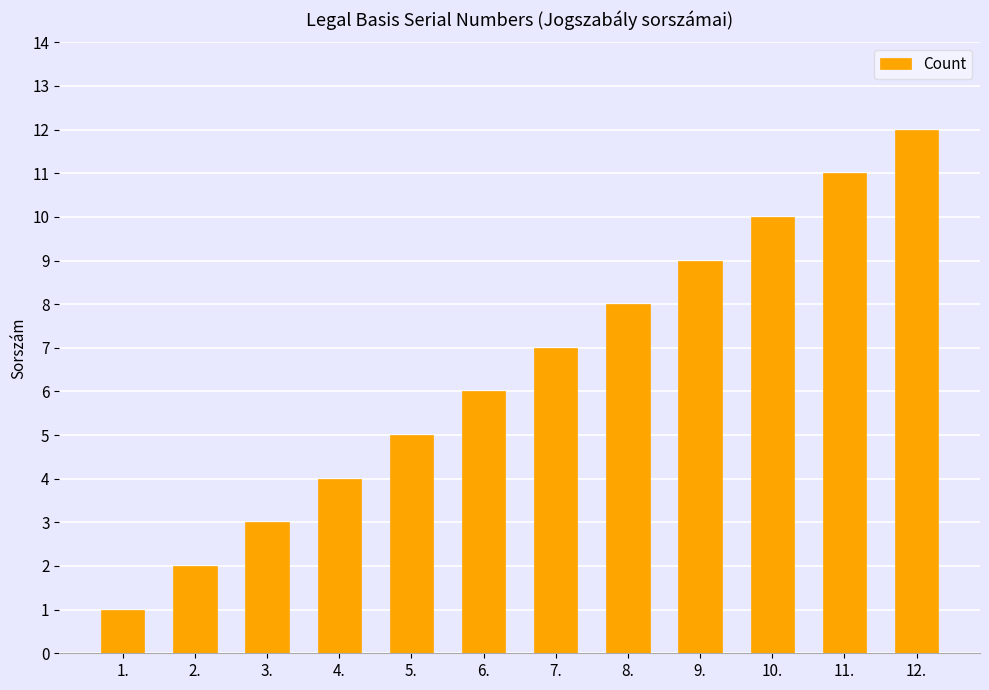

What is the label of the 4th bar from the right?

9.